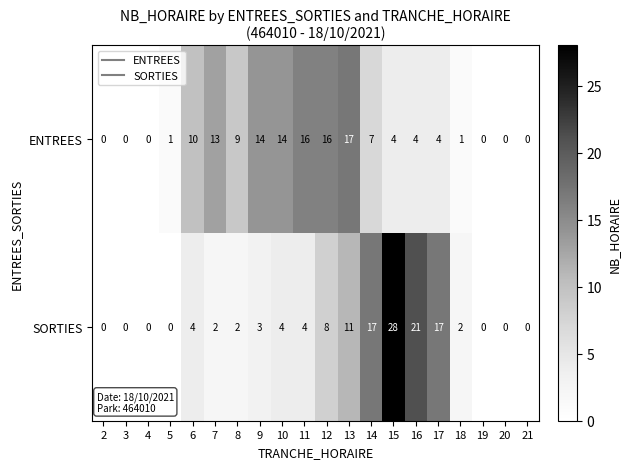

What is the greatest value displayed?

28